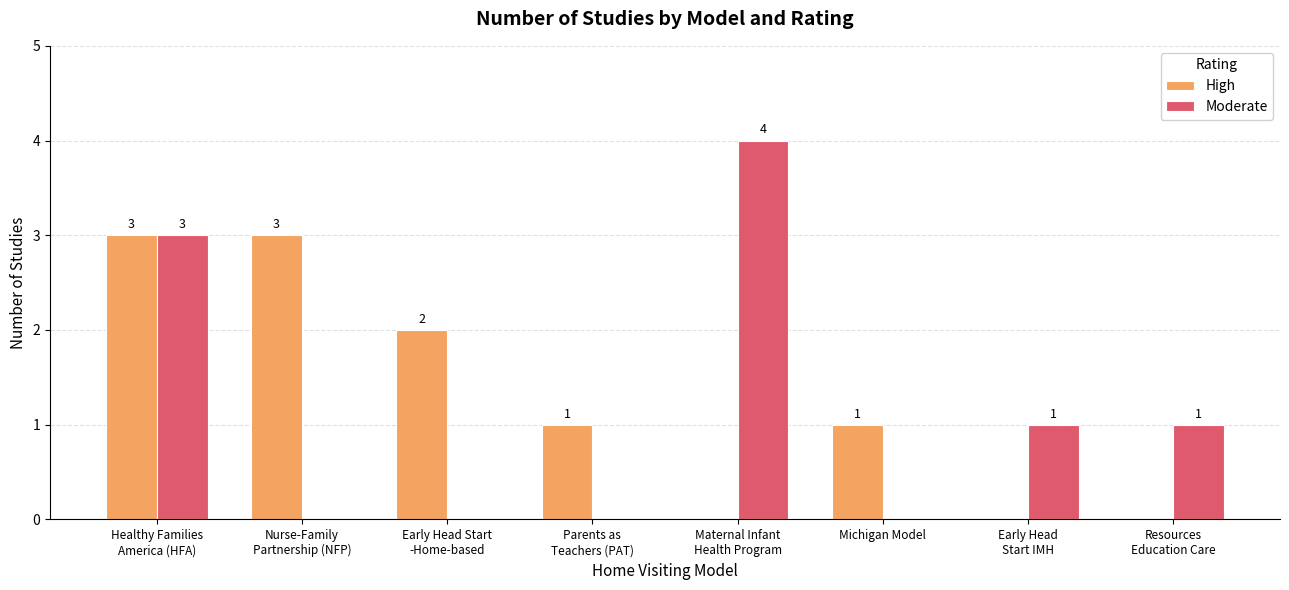

How many data points does each series have?

8